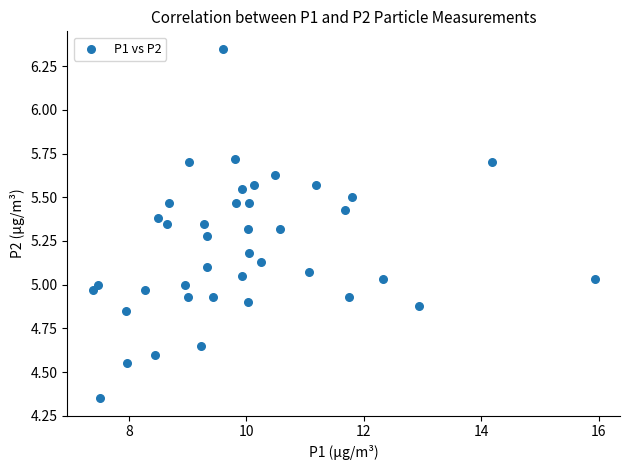

What is the range of X values (max minus min)?

8.6